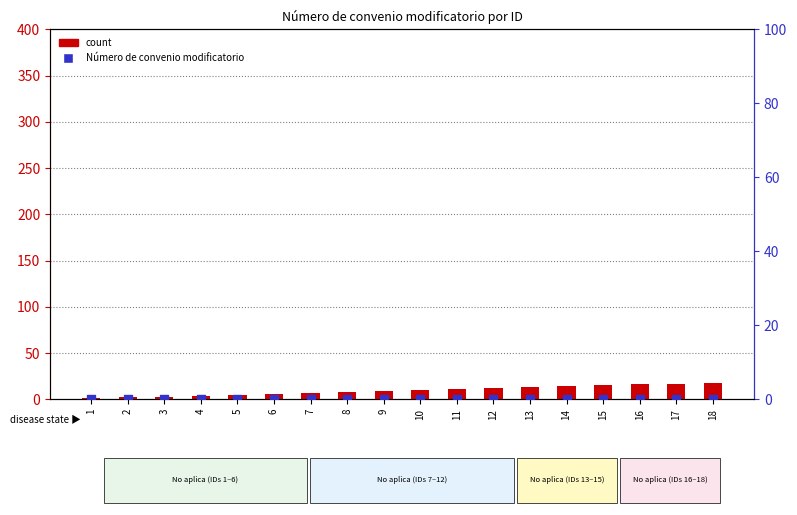

What are all the series names shown in the legend?

count, Número de convenio modificatorio